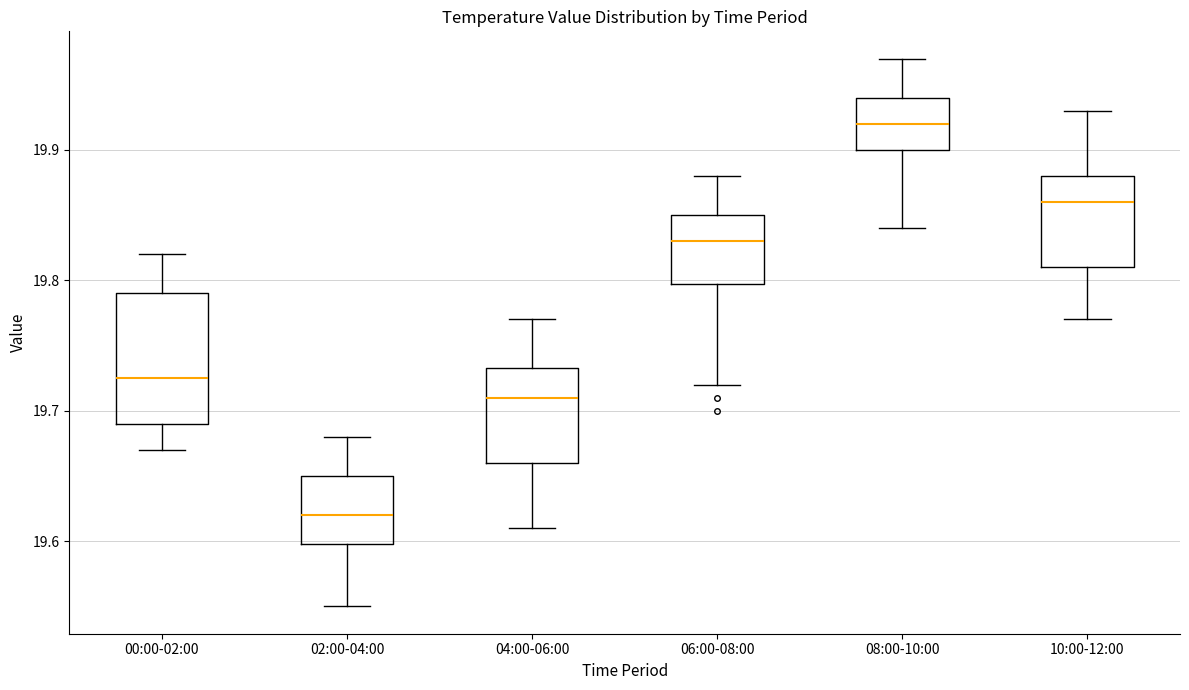

Where does the upper whisker of the box for 02:00-04:00 end on the y-axis? The values are not printed on the chart, so give them approximately, as read against the axis.

19.68